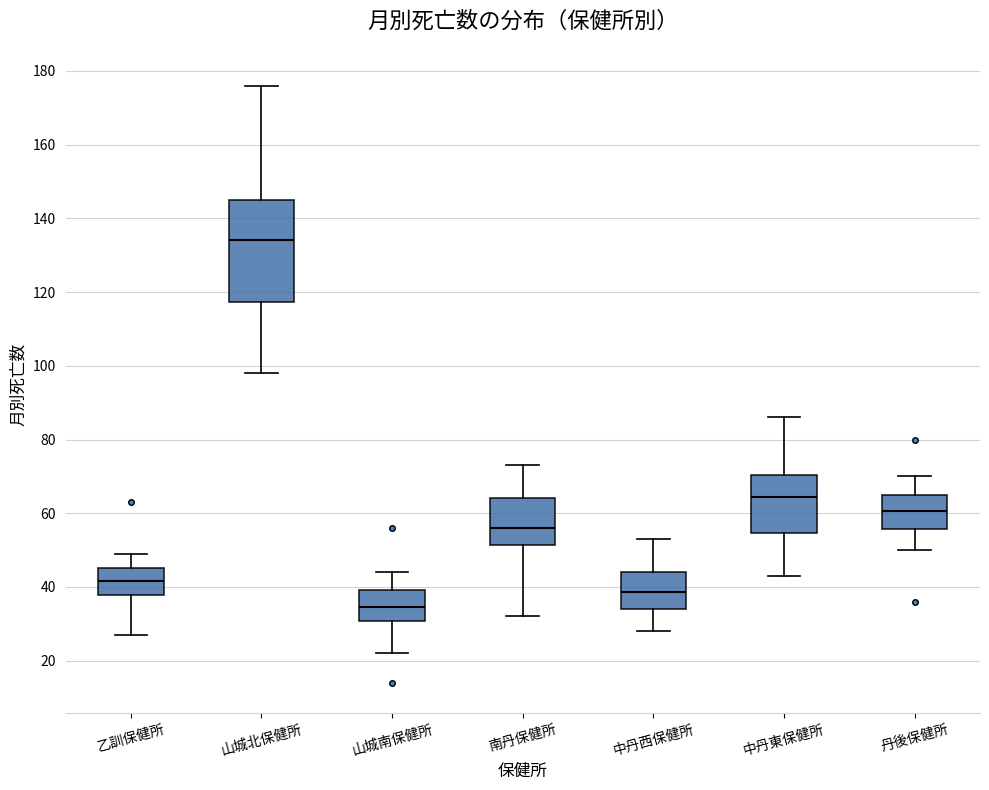

Reading left to right, read every box against the y-axis: the position of its median line, the range the box covers, and the ends of its whiskers. The values are not printed on the chart, so give them approximately, as read against the axis.

乙訓保健所: median 42, box 38 to 46, whiskers 28 to 50
山城北保健所: median 134, box 118 to 146, whiskers 98 to 176
山城南保健所: median 34, box 30 to 40, whiskers 22 to 44
南丹保健所: median 56, box 52 to 64, whiskers 32 to 74
中丹西保健所: median 38, box 34 to 44, whiskers 28 to 54
中丹東保健所: median 64, box 54 to 70, whiskers 44 to 86
丹後保健所: median 60, box 56 to 66, whiskers 50 to 70